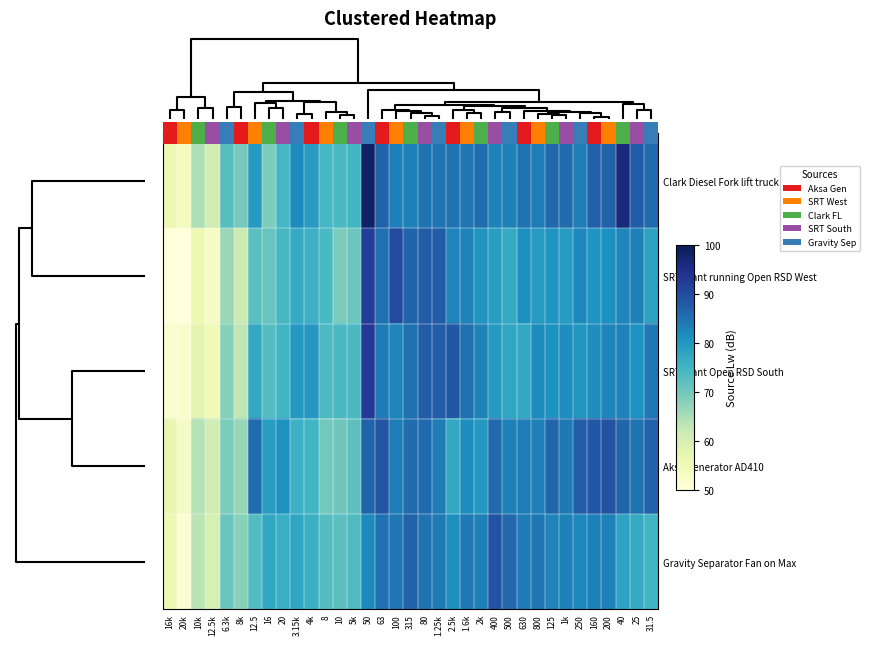

At 3.15k, list the series in order from largest to smallest.

Clark Diesel Fork lift truck, SRT plant Open RSD South, Gravity Separator Fan on Max, SRT plant running Open RSD West, Aksa Generator AD410